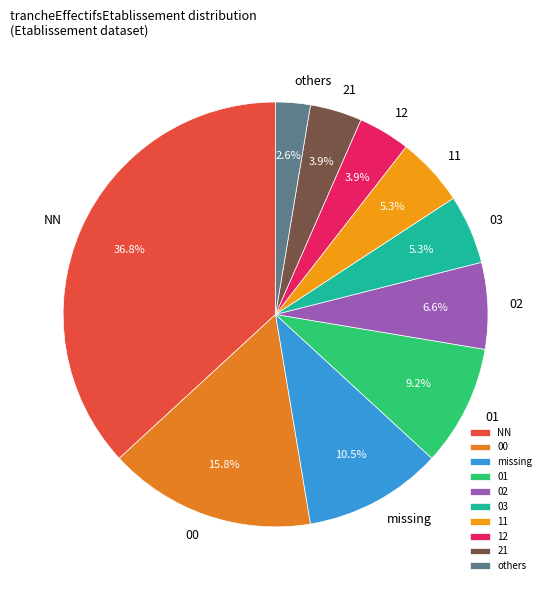

What portion of the pie excludes 01?

90.8%